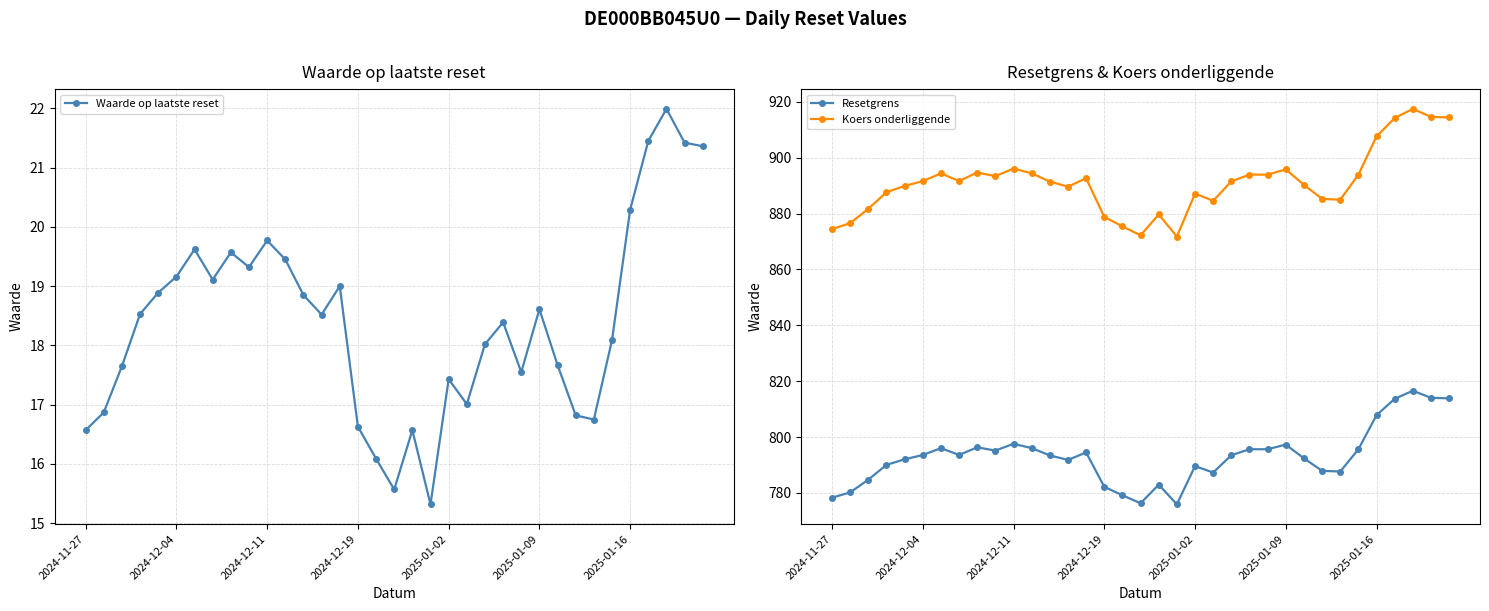

What is the minimum value shown in the chart?

15.3